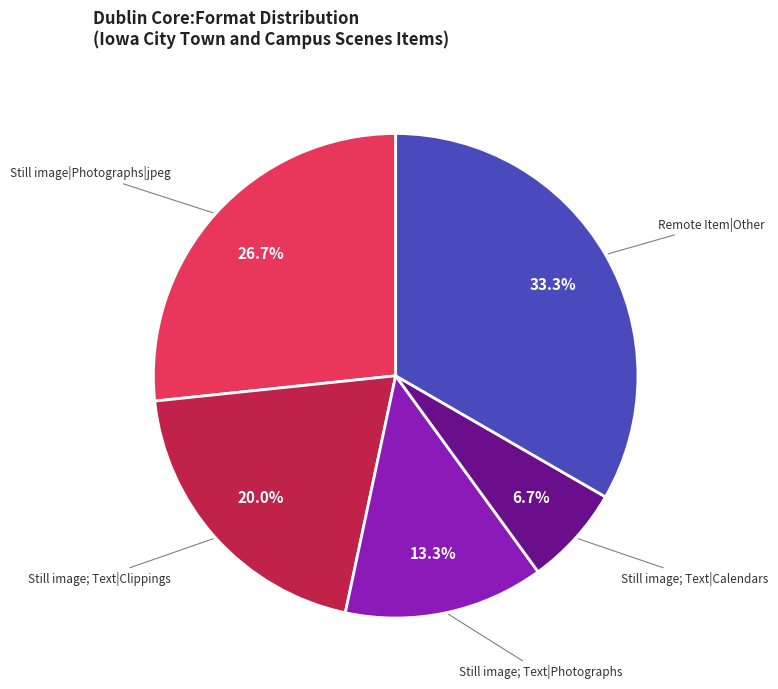

Does any single category account for the majority?

No